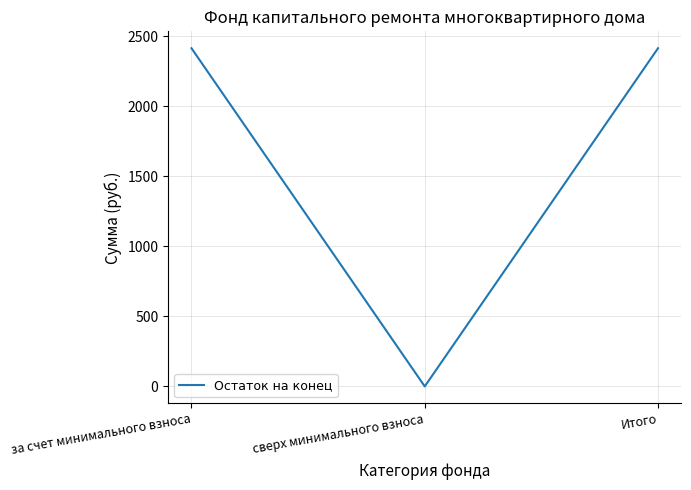

What is the difference between the values at сверх минимального взноса and за счет минимального взноса?

2412.9